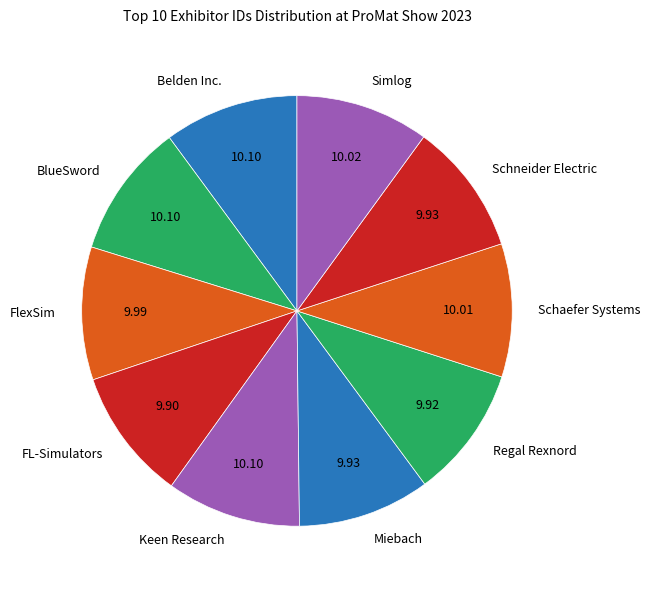

Does Belden Inc. account for over 50% of the chart?

No